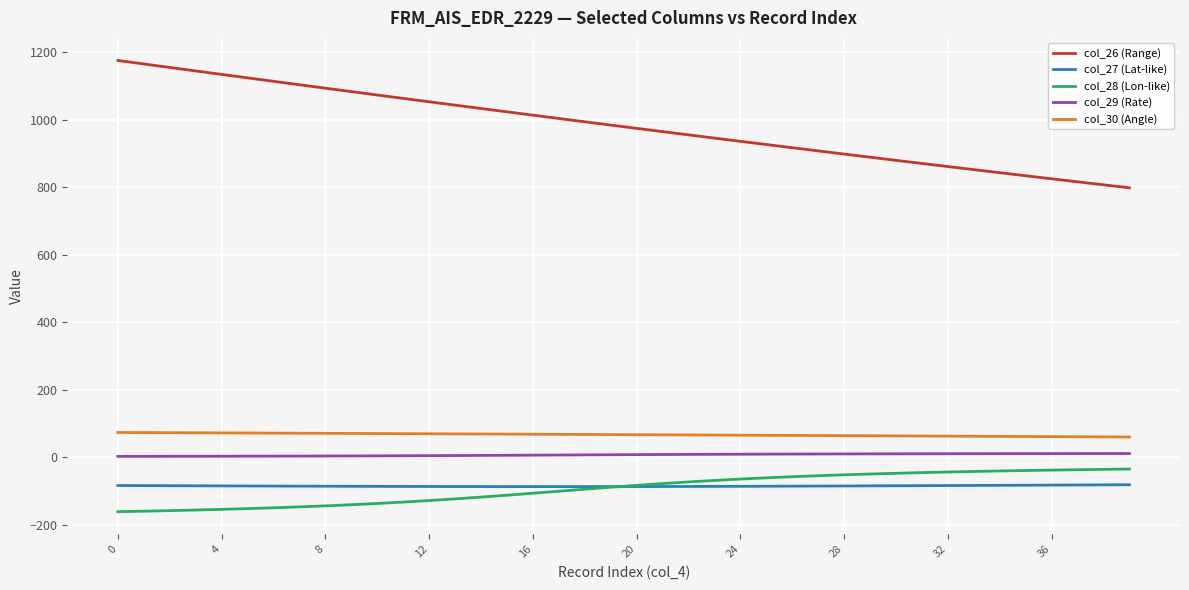

True or false: col_27 (Lat-like) and col_26 (Range) intersect in this chart.

False